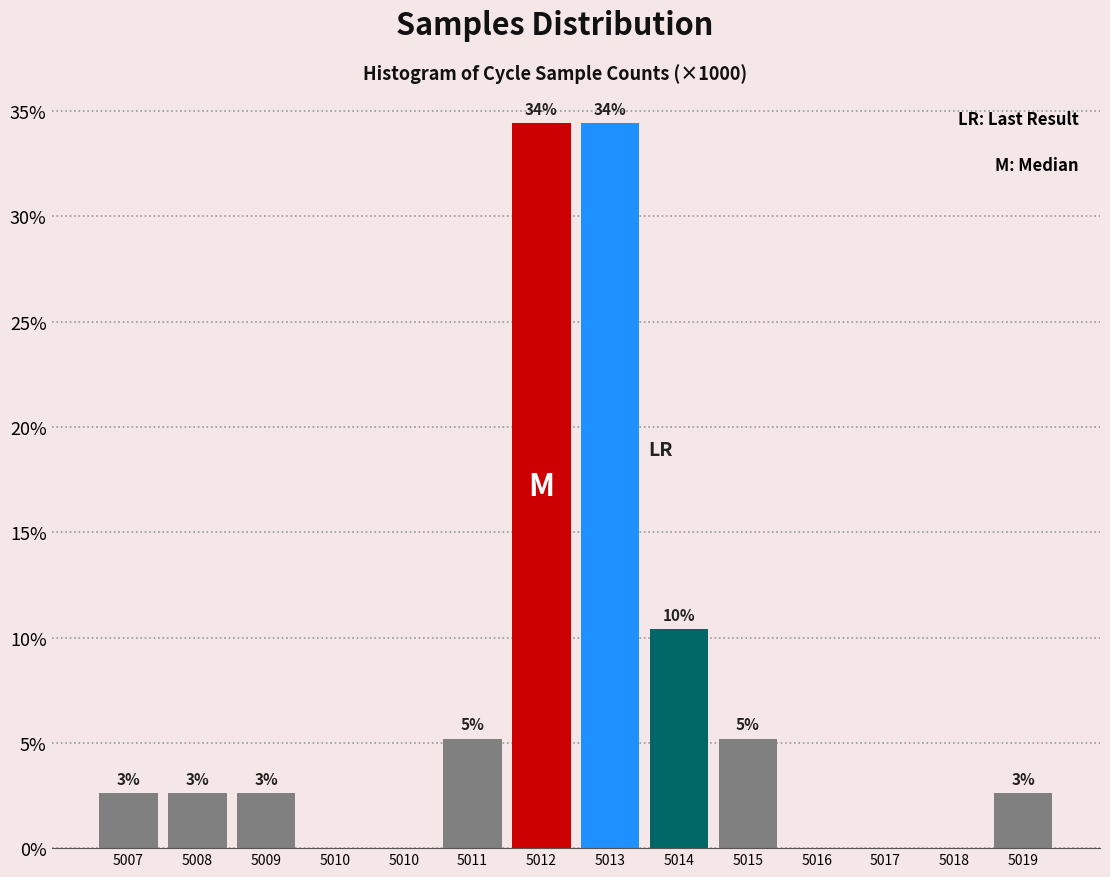

Are the bars horizontal?

No